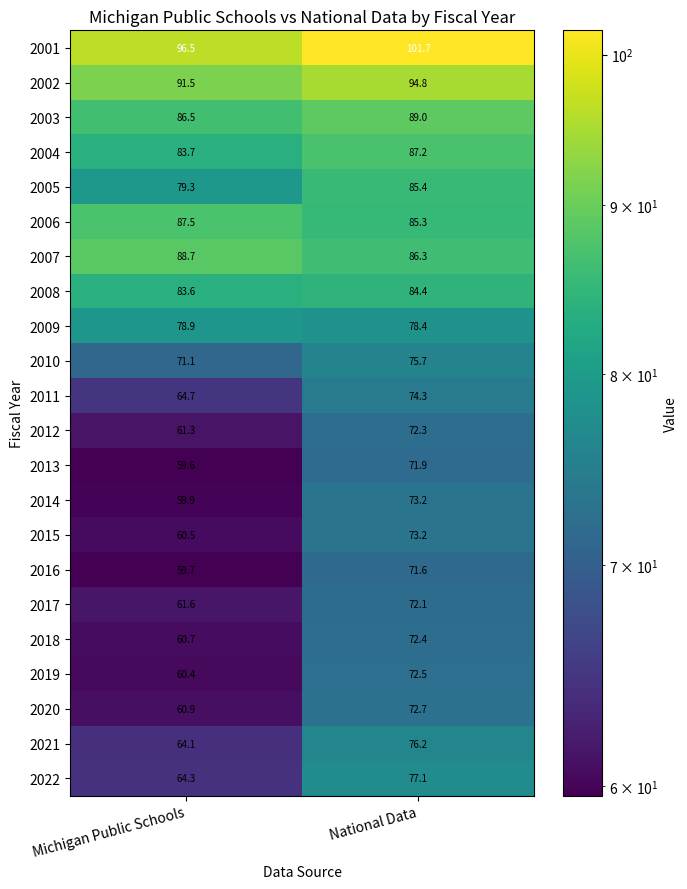

Which series has the largest range (max minus min)?

2014